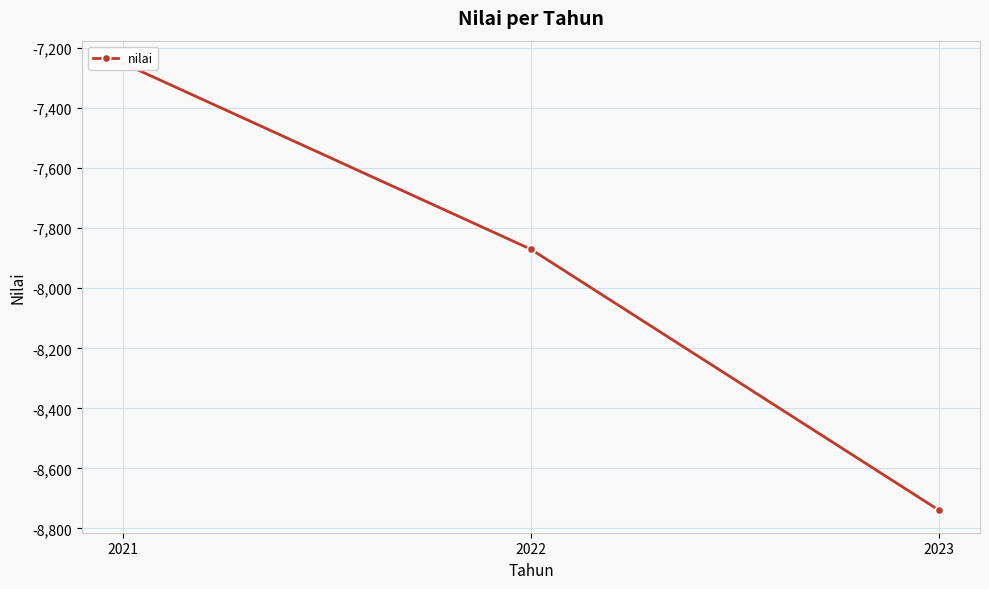

Reading left to right, transcribe all the data shown in this chart.

-7249.6	-7870.1	-8739.8